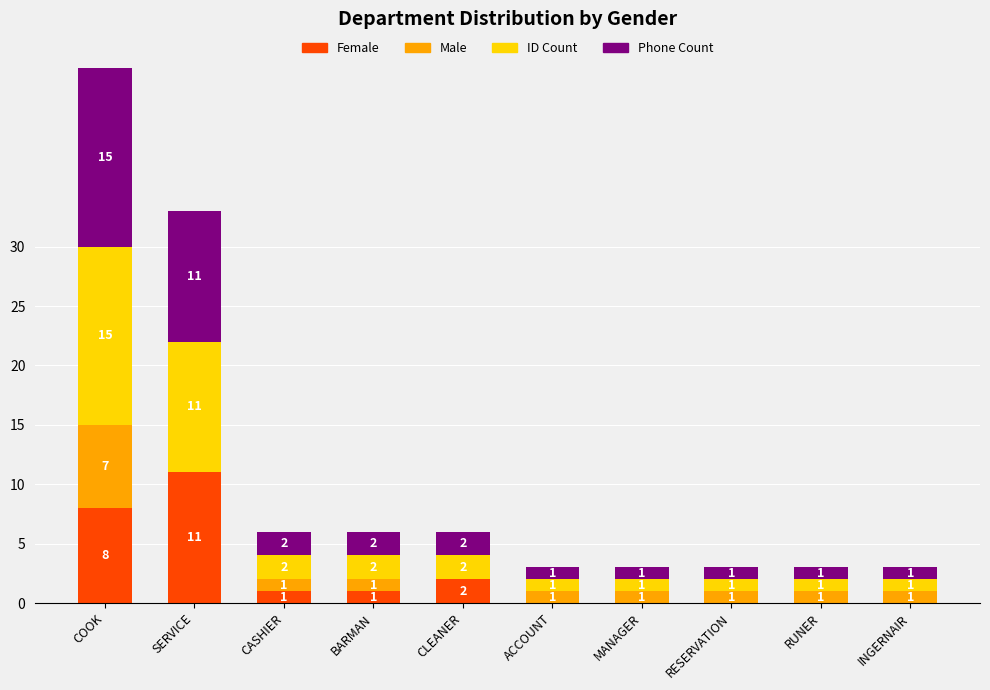

What is the total value across all series at MANAGER?

3